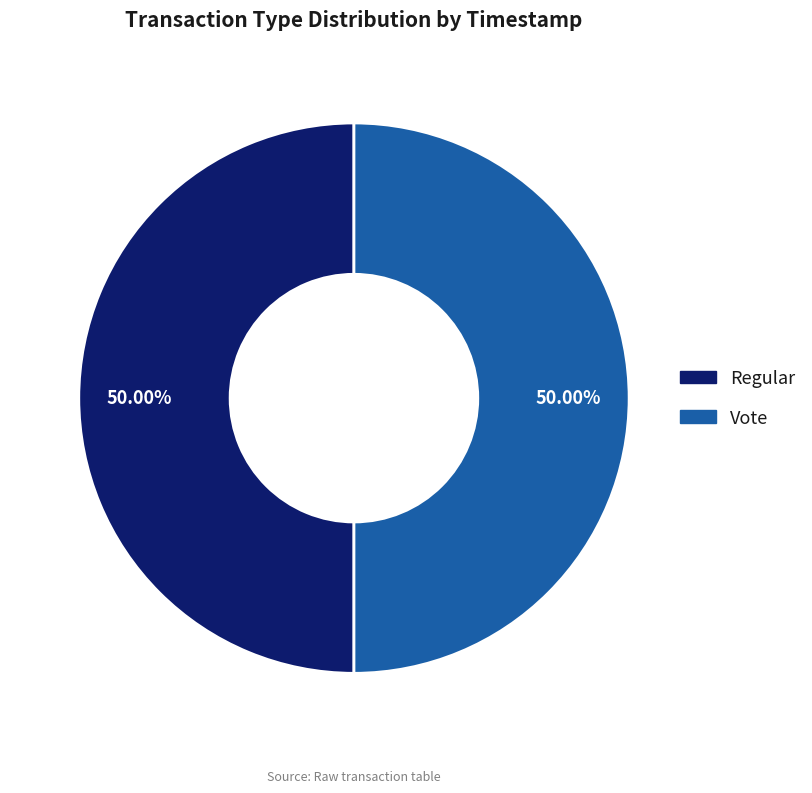

What is the ratio of the value at Regular to the value at Vote?

1.0